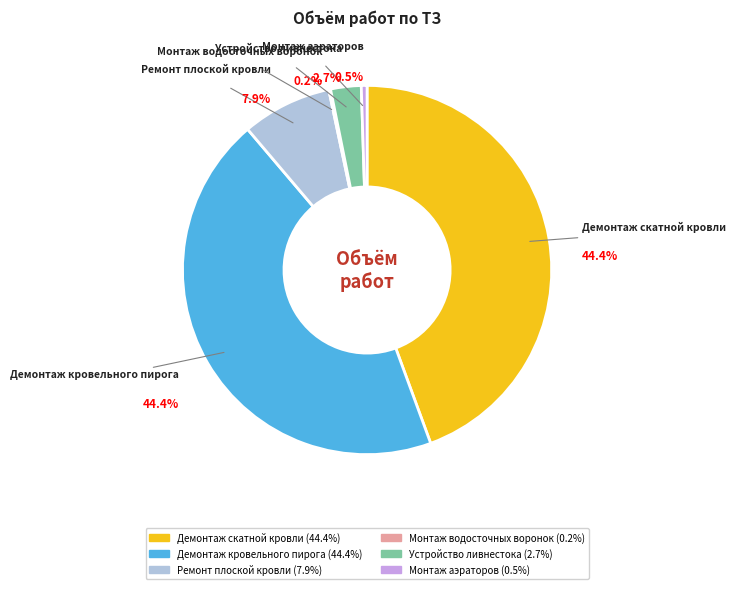

To the nearest percent, what is the difference between the Демонтаж скатной кровли and Устройство ливнестока slice percentages?

42%